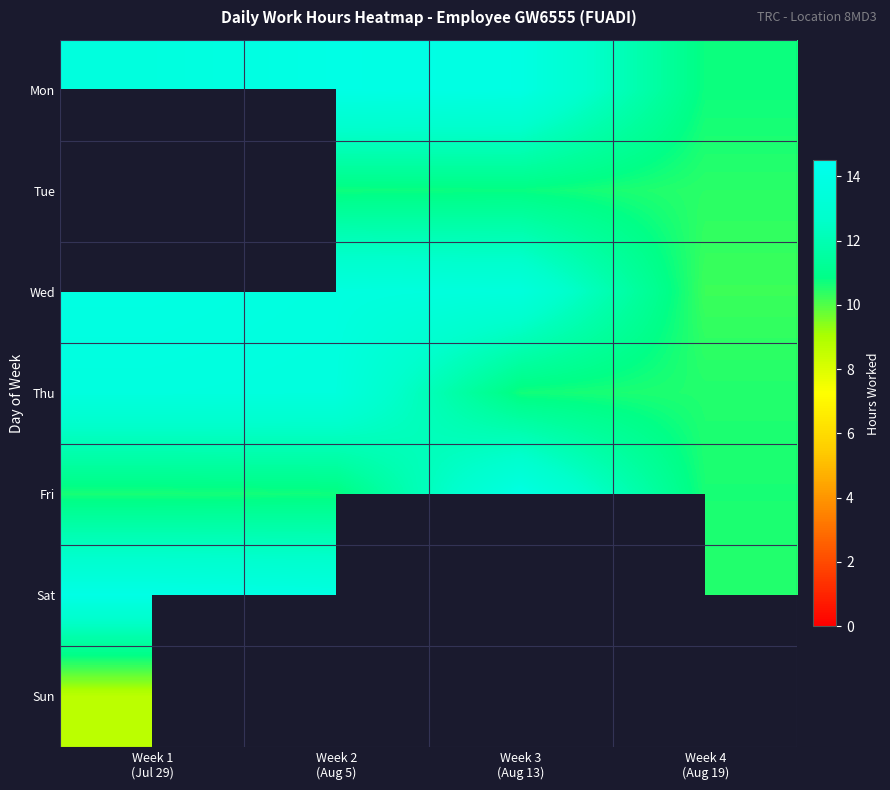

Rank the categories by Thu value from highest to lowest.

Week 1 (Jul 29), Week 2 (Aug 5), Week 3 (Aug 13), Week 4 (Aug 19)